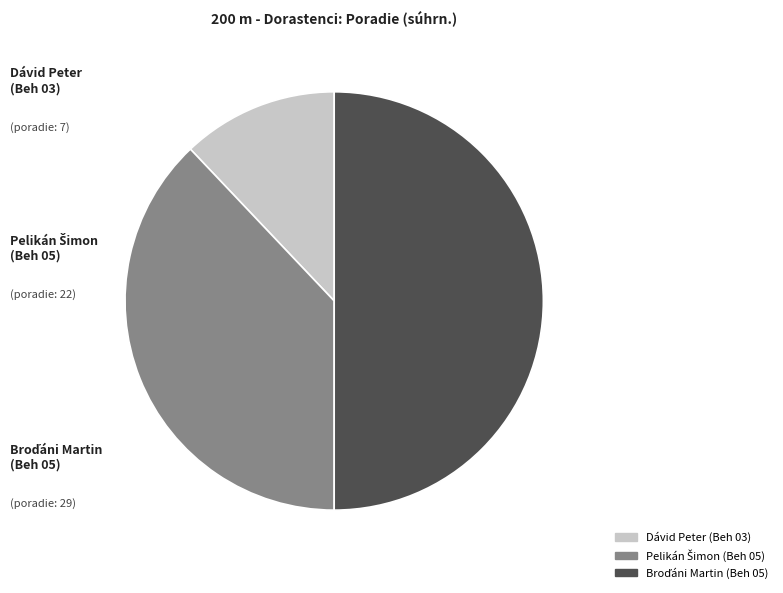

Does Dávid Peter (Beh 03) represent more than half of the total?

No